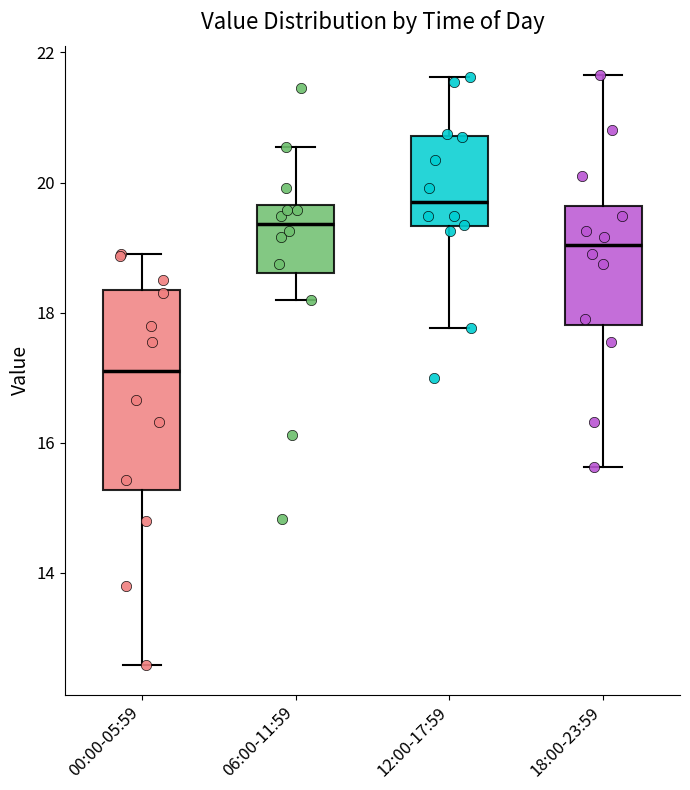

Where does the upper whisker of the box for 18:00-23:59 end on the y-axis? The values are not printed on the chart, so give them approximately, as read against the axis.

21.6